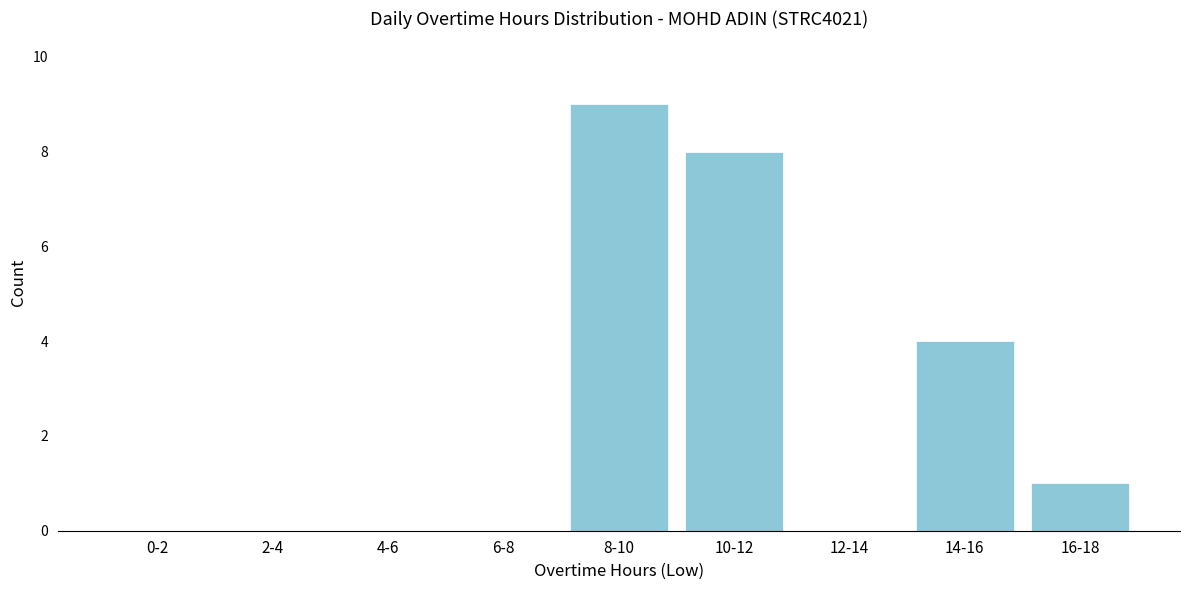

Reading right to left, list all the values displayed in this chart.

16-18=1	14-16=4	12-14=0	10-12=8	8-10=9	6-8=0	4-6=0	2-4=0	0-2=0